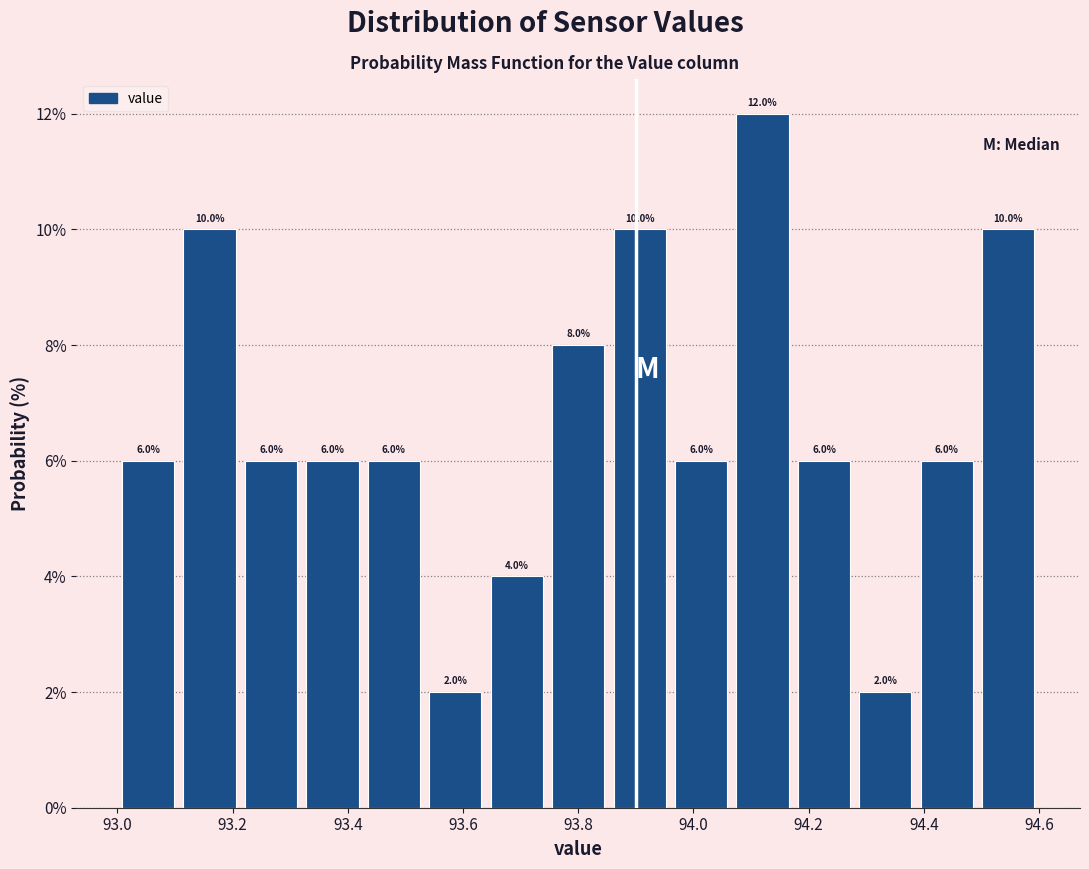

What is the height of the bar covering 93.86 to 93.96 on the x-axis? The bar edges are not printed on the chart, so give them approximately, as read against the axis.

10.0